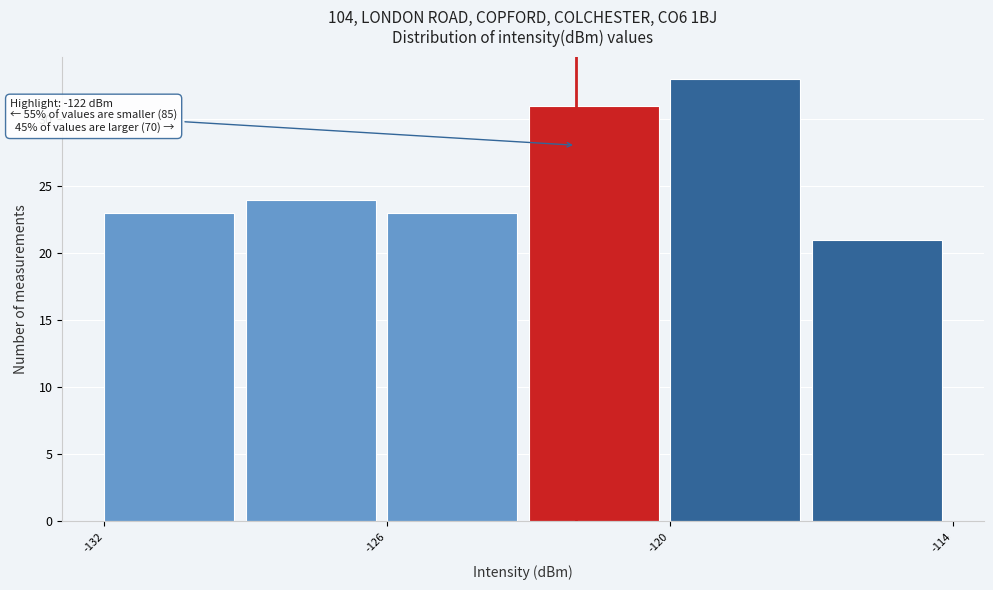

Around what value on the x-axis is the tallest bar? Give the approximate position of its centre, as read against the axis.

-119